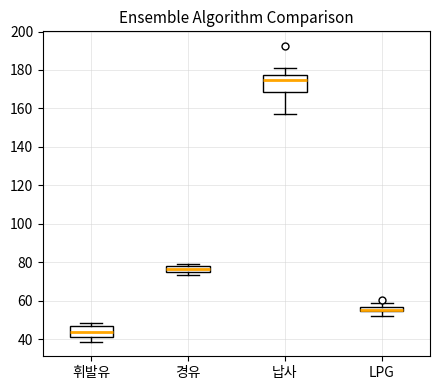

Which box is the tallest, from its lower edge to its upper edge?

납사